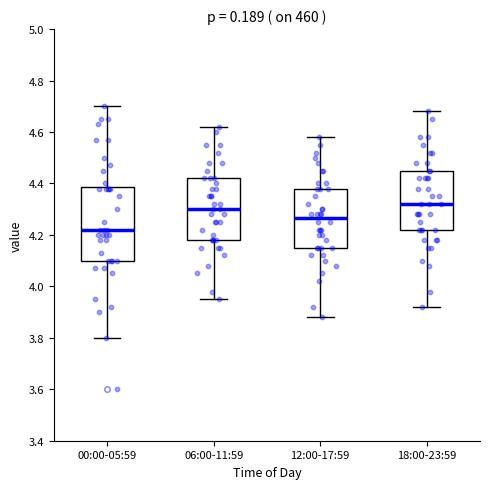

Comparing the boxes themselves (not the whiskers), which one is the tallest?

00:00-05:59